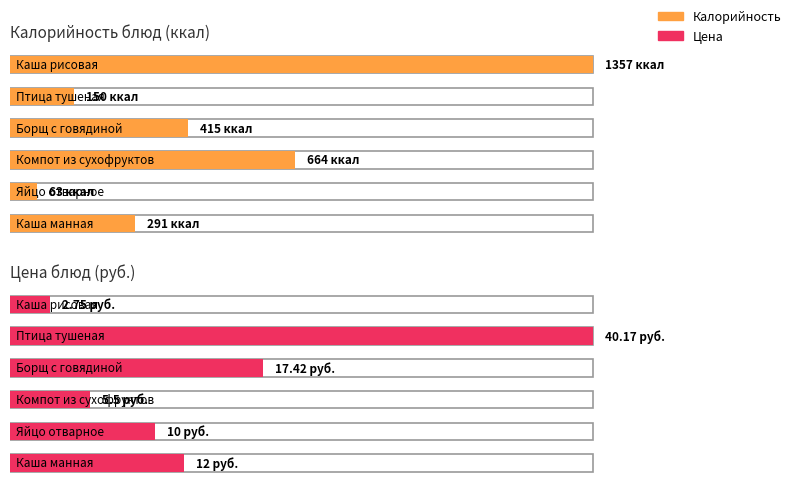

Is it true that Калорийность equals 38.9 at Яйцо отварное?

False